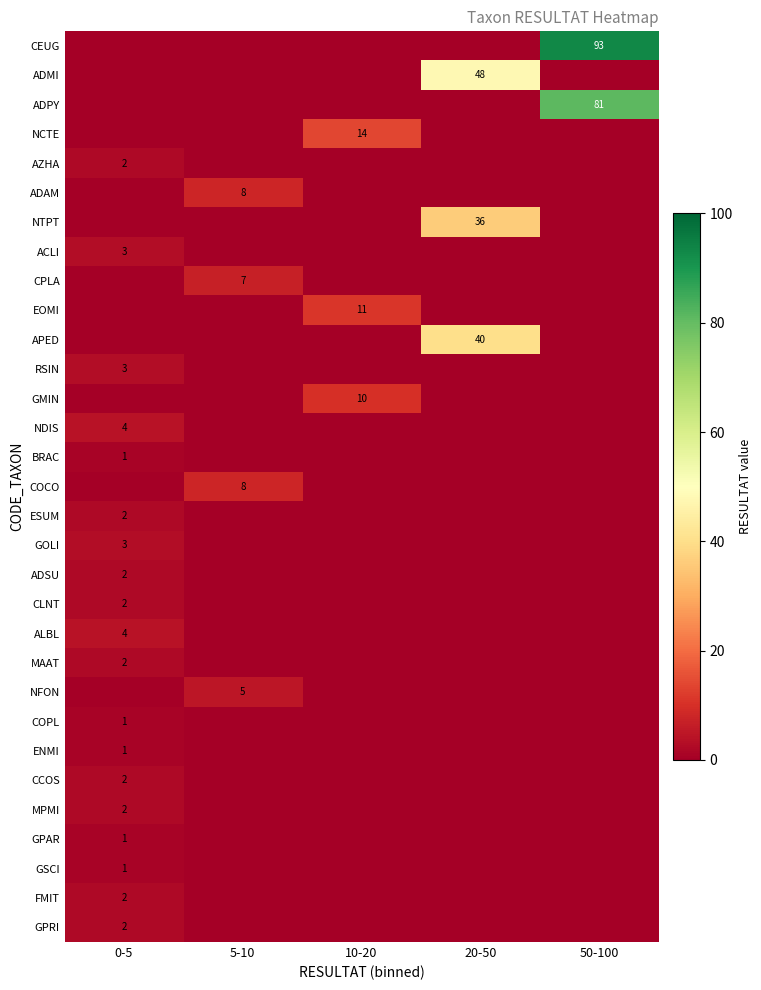

The value of NDIS at 0-5 is 3. True or false?

False